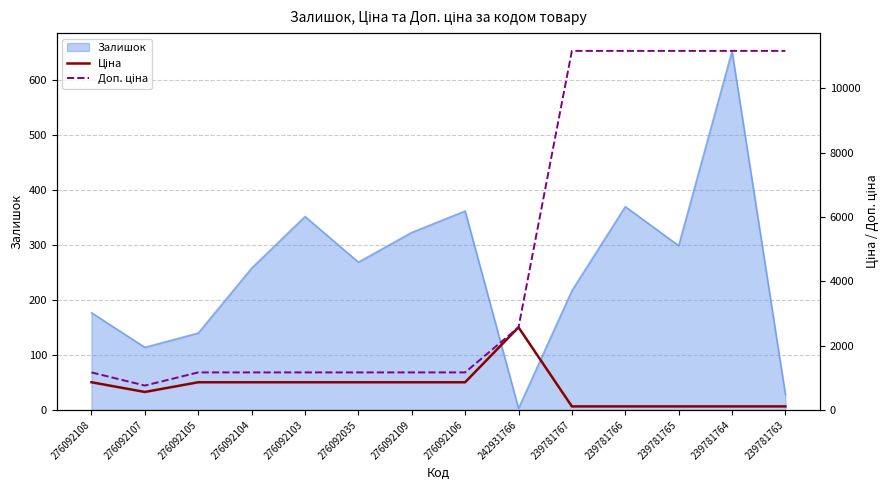

What is the difference between the second highest and minimum values in the Ціна series?

751.1